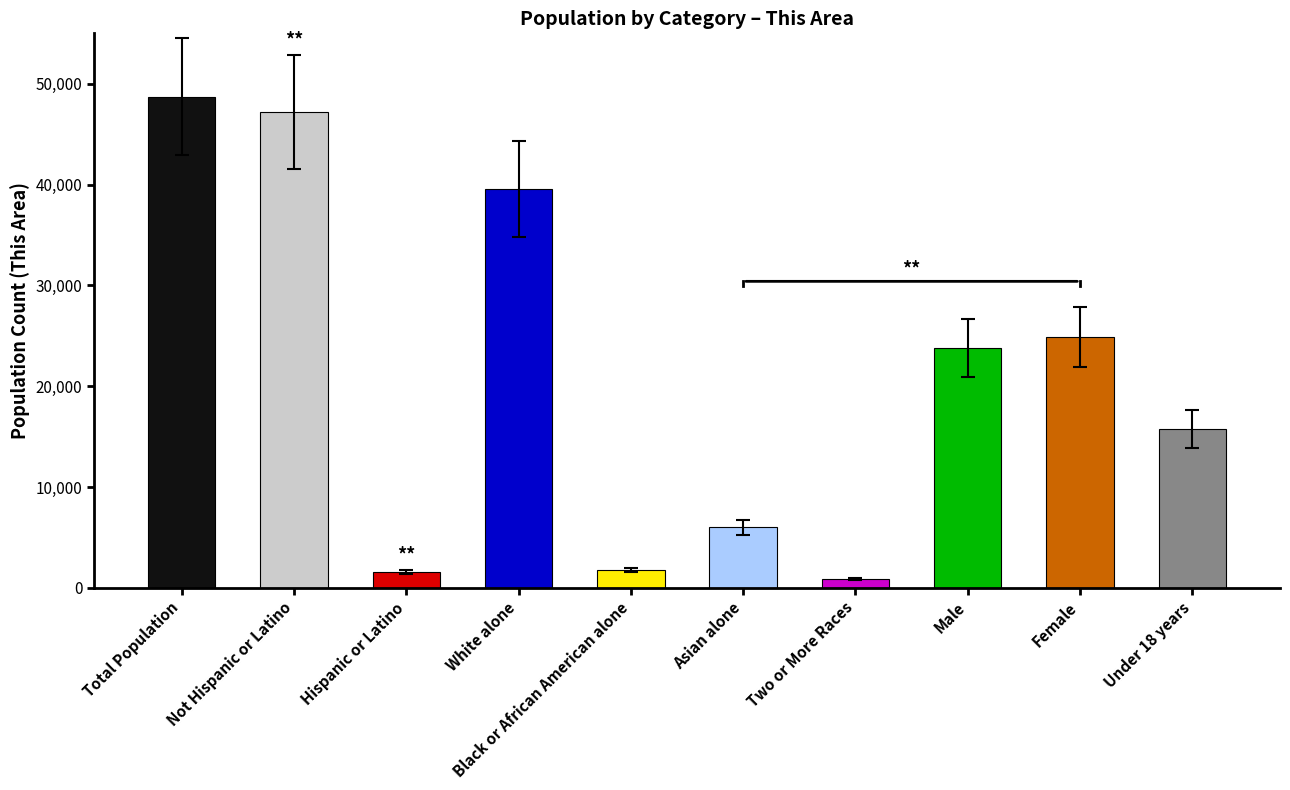

Which has a higher value, Hispanic or Latino or Two or More Races?

Hispanic or Latino